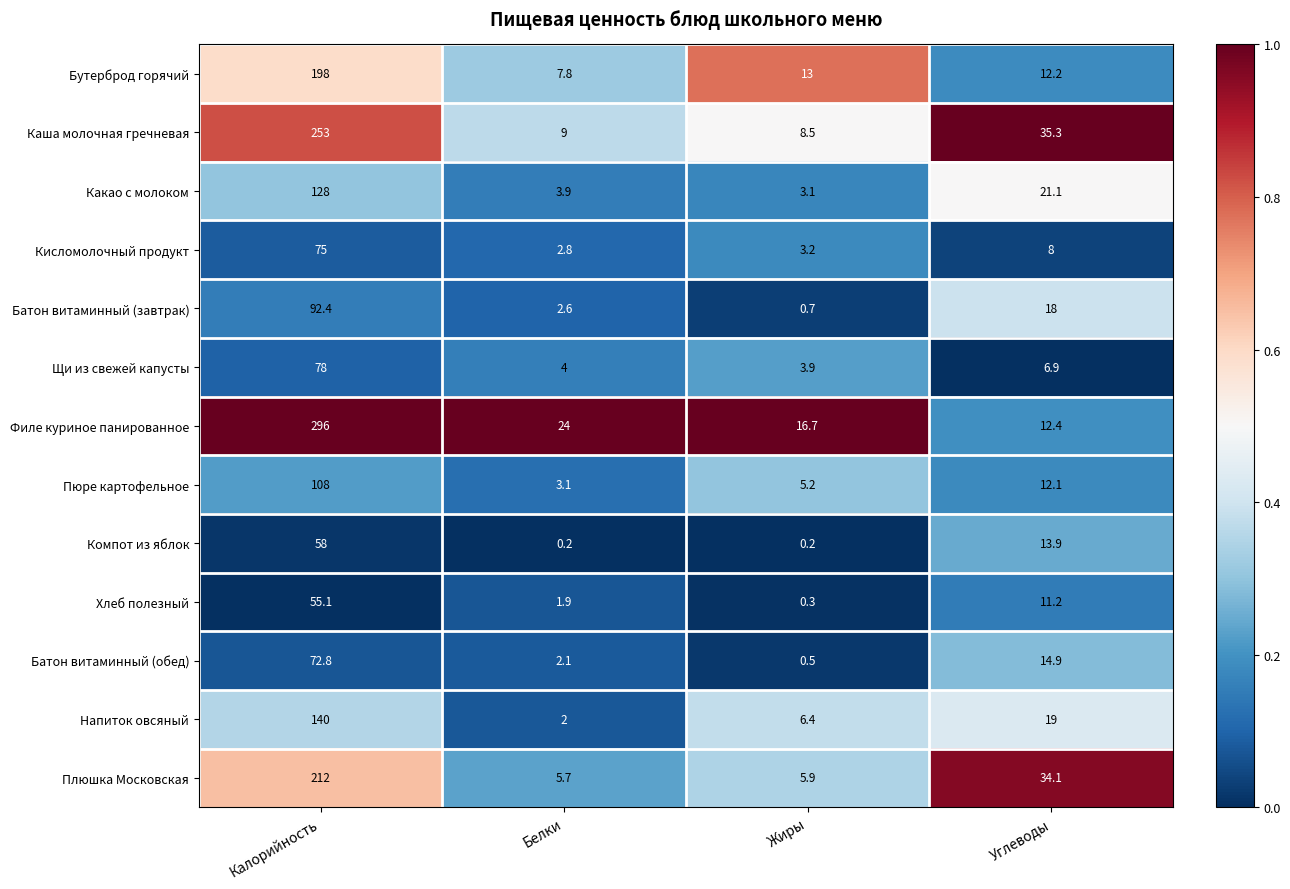

What is the spread (max minus min) of values at Жиры?

16.5